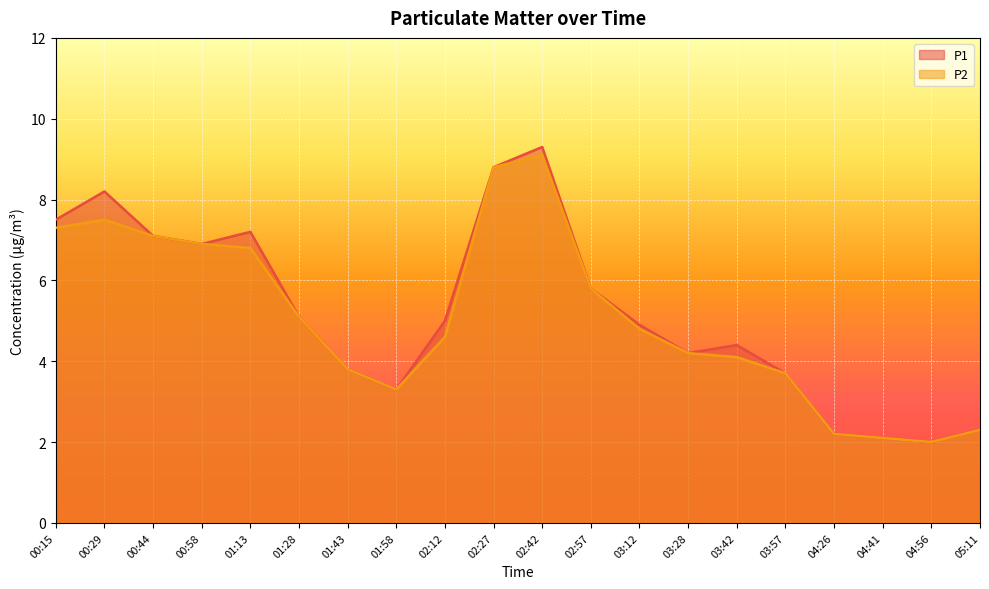

Reading right to left, list all the values displayed in this chart.

P1: 2.3	2.0	2.1	2.2	3.7	4.4	4.2	4.9	5.8	9.3	8.8	5.0	3.3	3.8	5.1	7.2	6.9	7.1	8.2	7.5
P2: 2.3	2.0	2.1	2.2	3.7	4.1	4.2	4.8	5.8	9.1	8.8	4.6	3.3	3.8	5.1	6.8	6.9	7.1	7.5	7.3